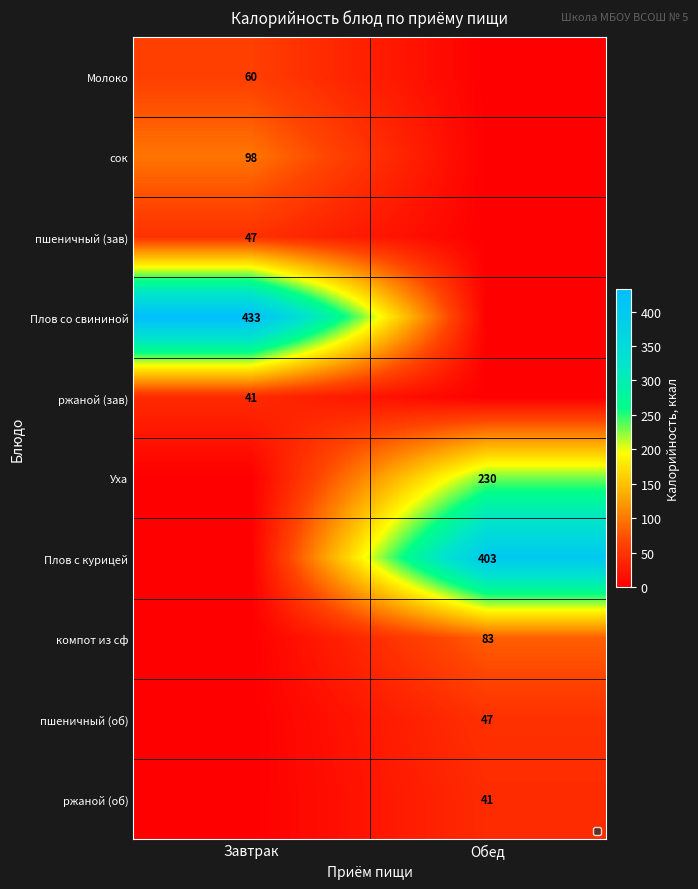

At which category is the sum across all series the highest?

Обед